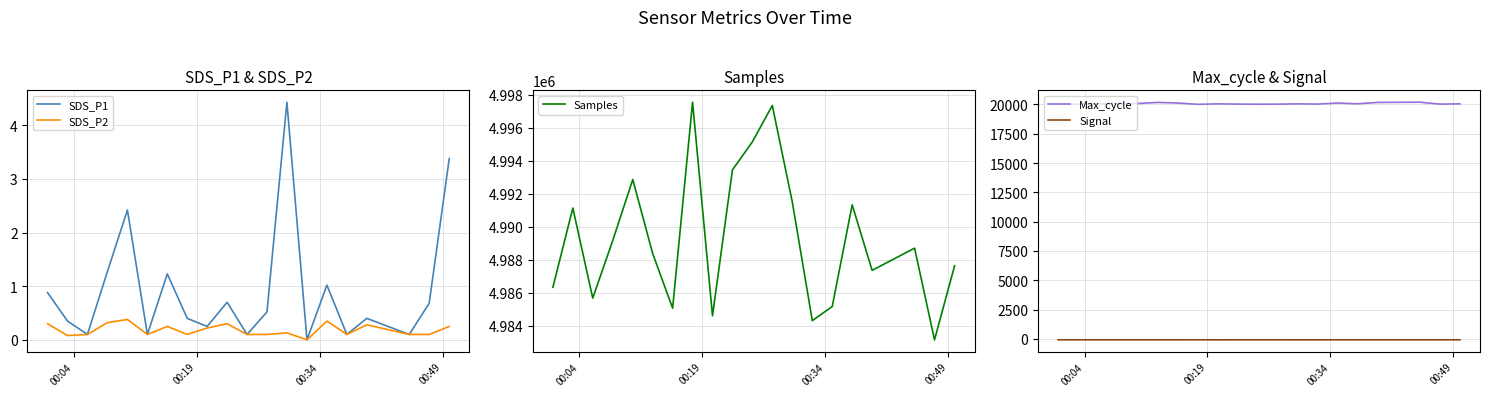

How many values in SDS_P1 are above zero?

19